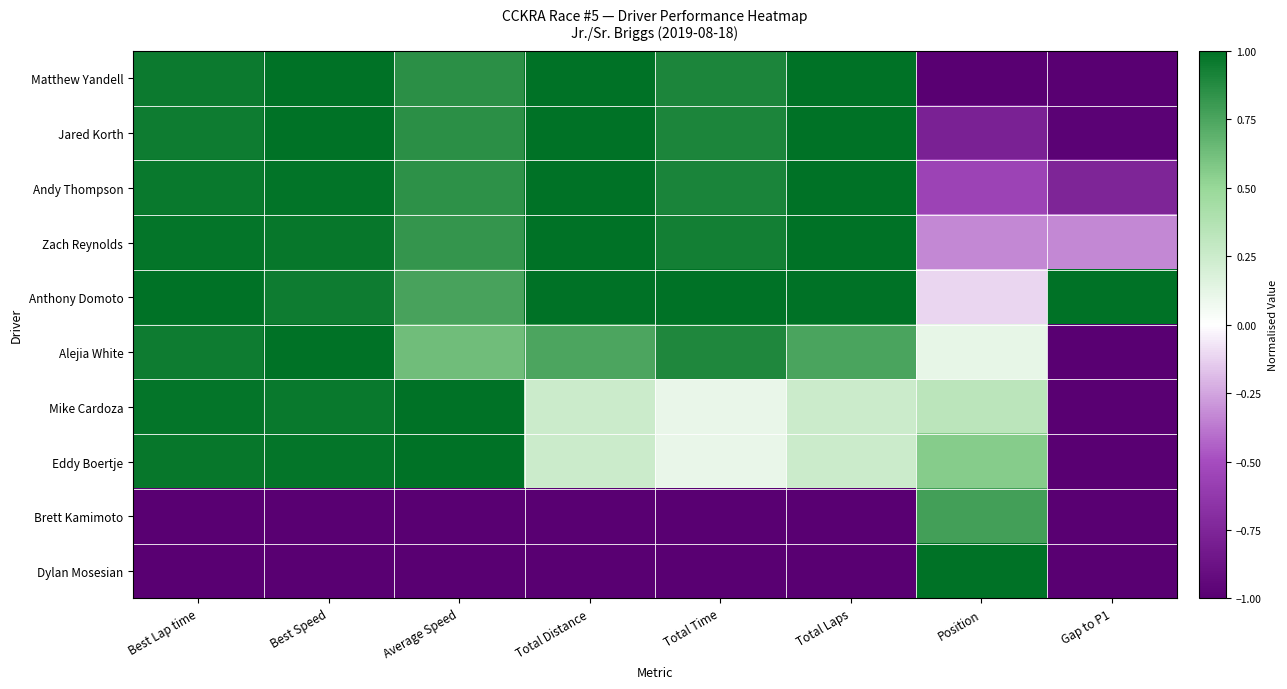

List the series in order of their peak value, lowest first.

Brett Kamimoto, Eddy Boertje, Matthew Yandell, Jared Korth, Andy Thompson, Zach Reynolds, Anthony Domoto, Alejia White, Mike Cardoza, Dylan Mosesian